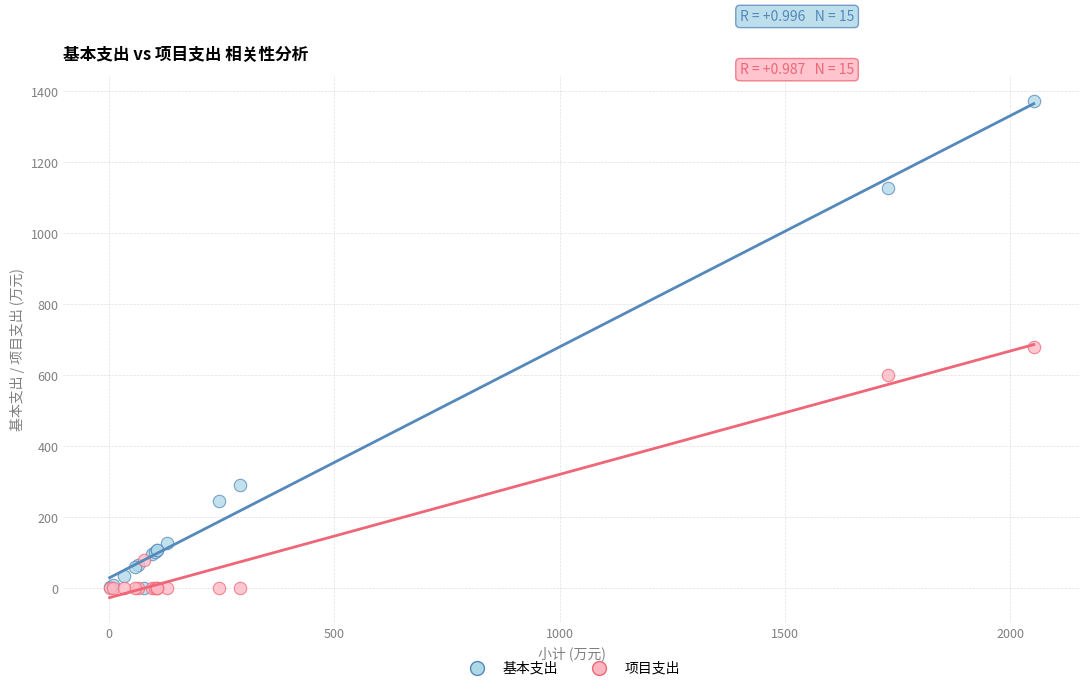

Which series reaches the maximum Y coordinate?

基本支出